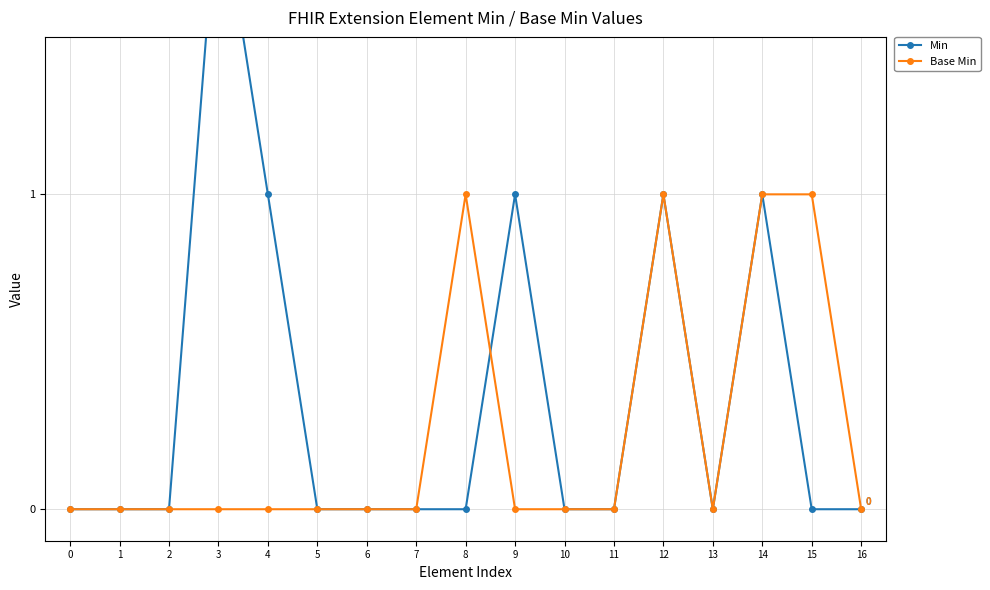

What is the value of the Base Min point at the 13th from the left?

1